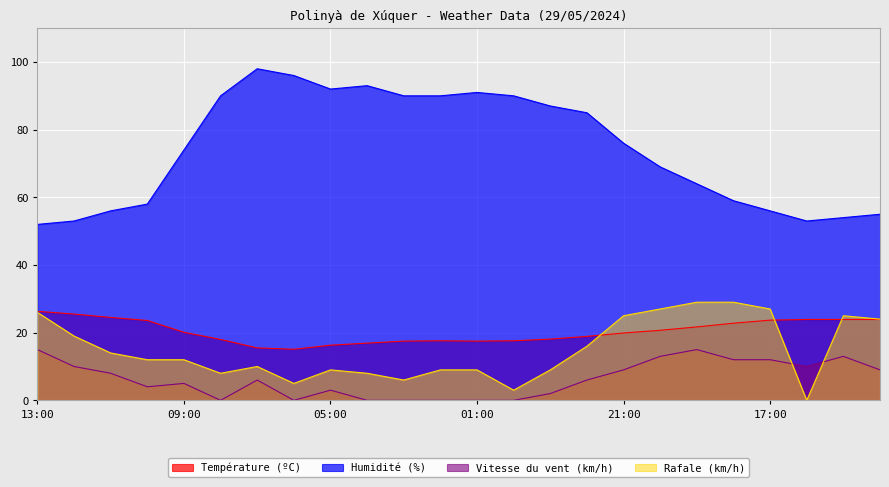

Which series changed the most between 12:00 and 09:00?

Humidité (%)